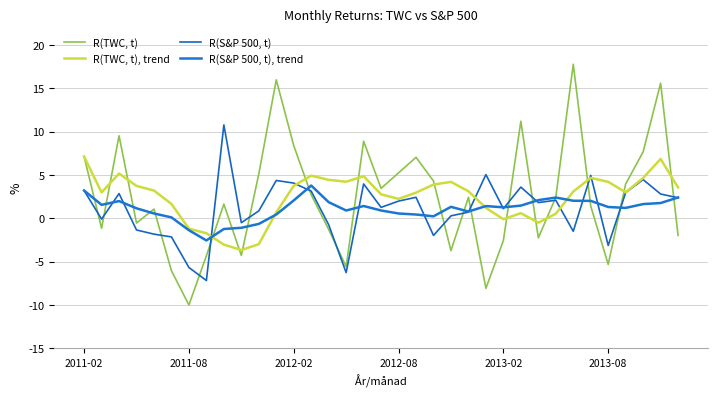

Is this an area chart (filled region under the line)?

No